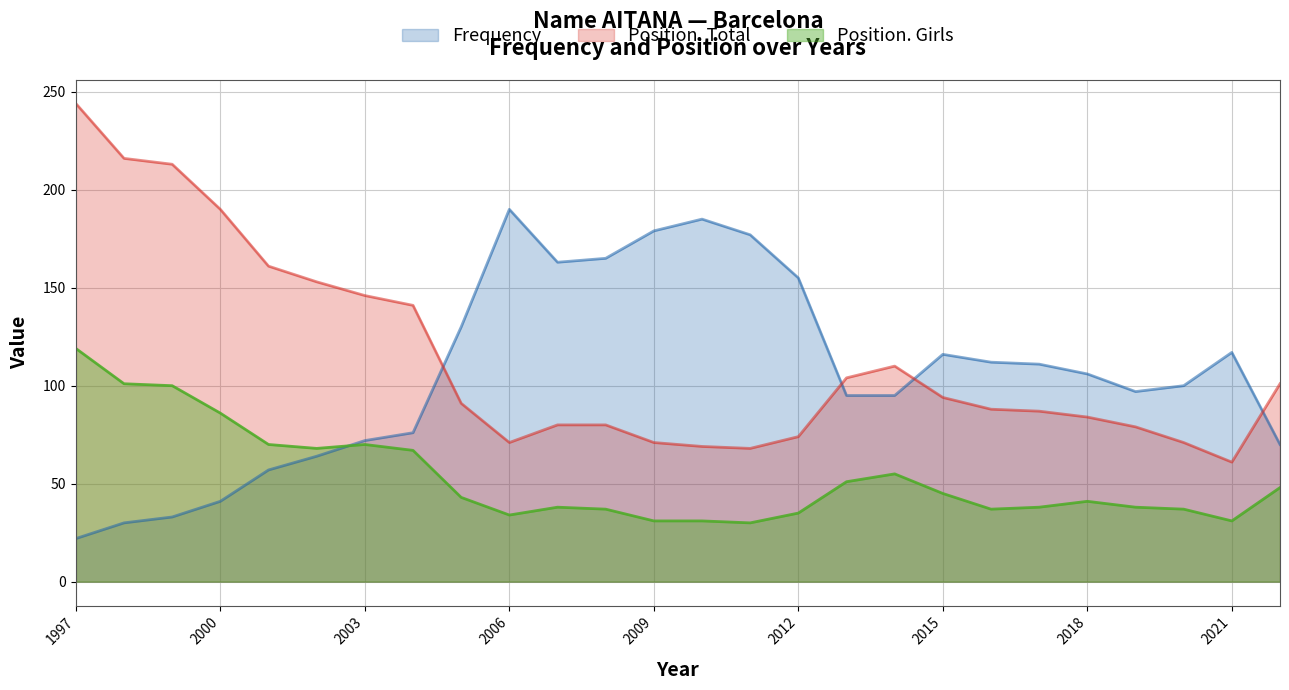

Is it true that Frequency equals 95 at 2014?

True